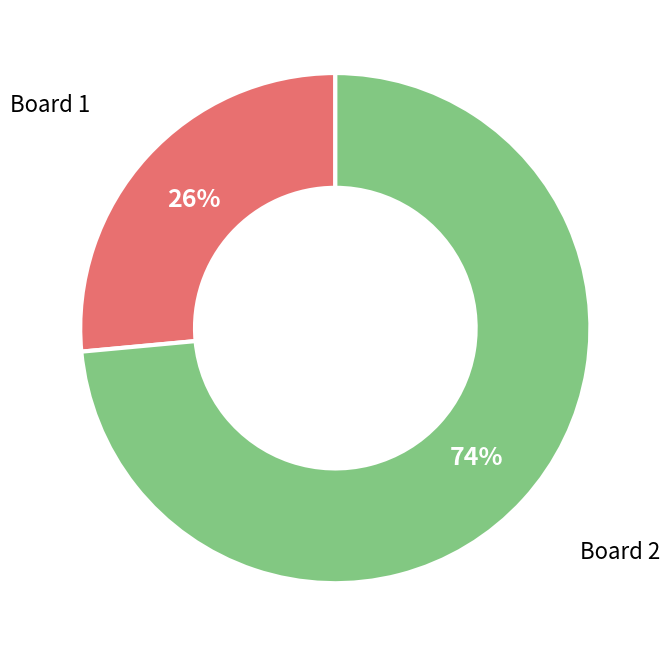

To the nearest percent, what percentage of the pie is Board 1?

26%